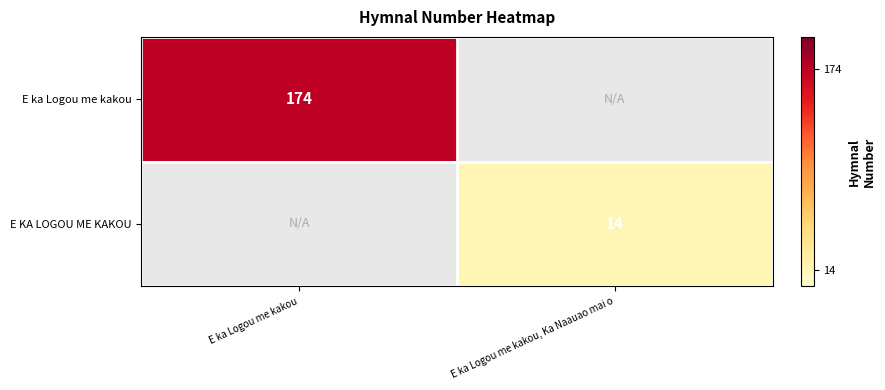

Is it true that E KA LOGOU ME KAKOU equals 8 at E ka Logou me kakou, Ka Naauao mai o?

False